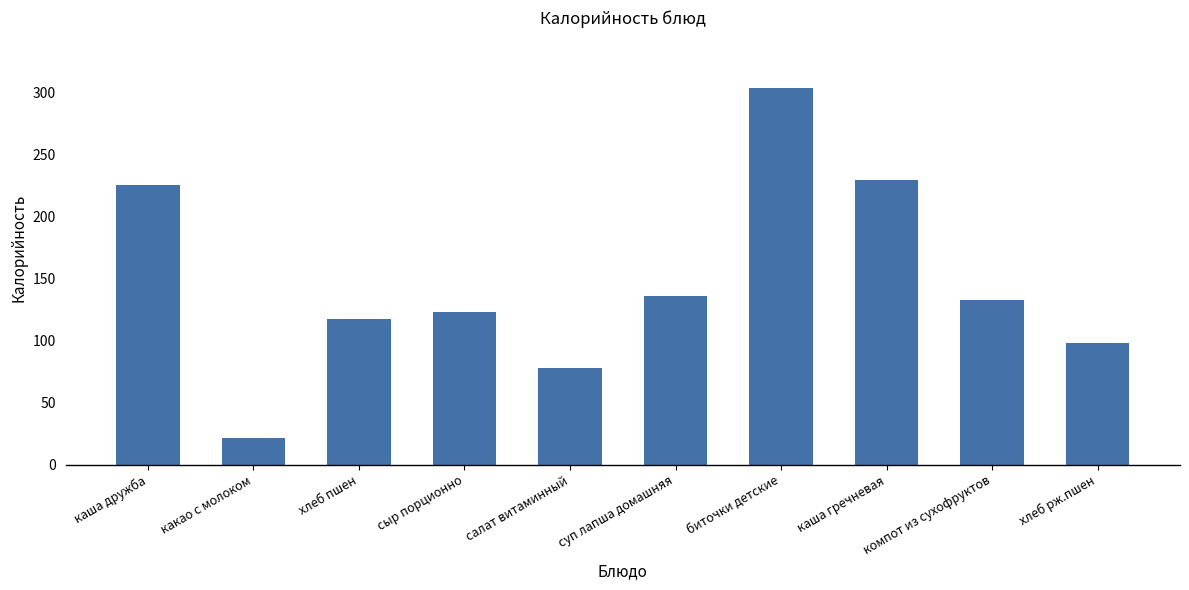

What is the smallest value displayed?

21.1